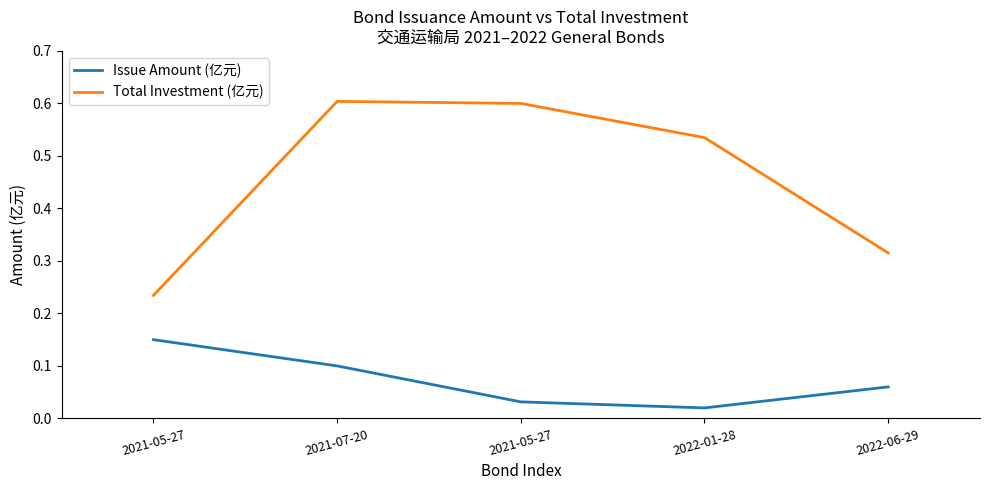

How many lines are shown in the chart?

2